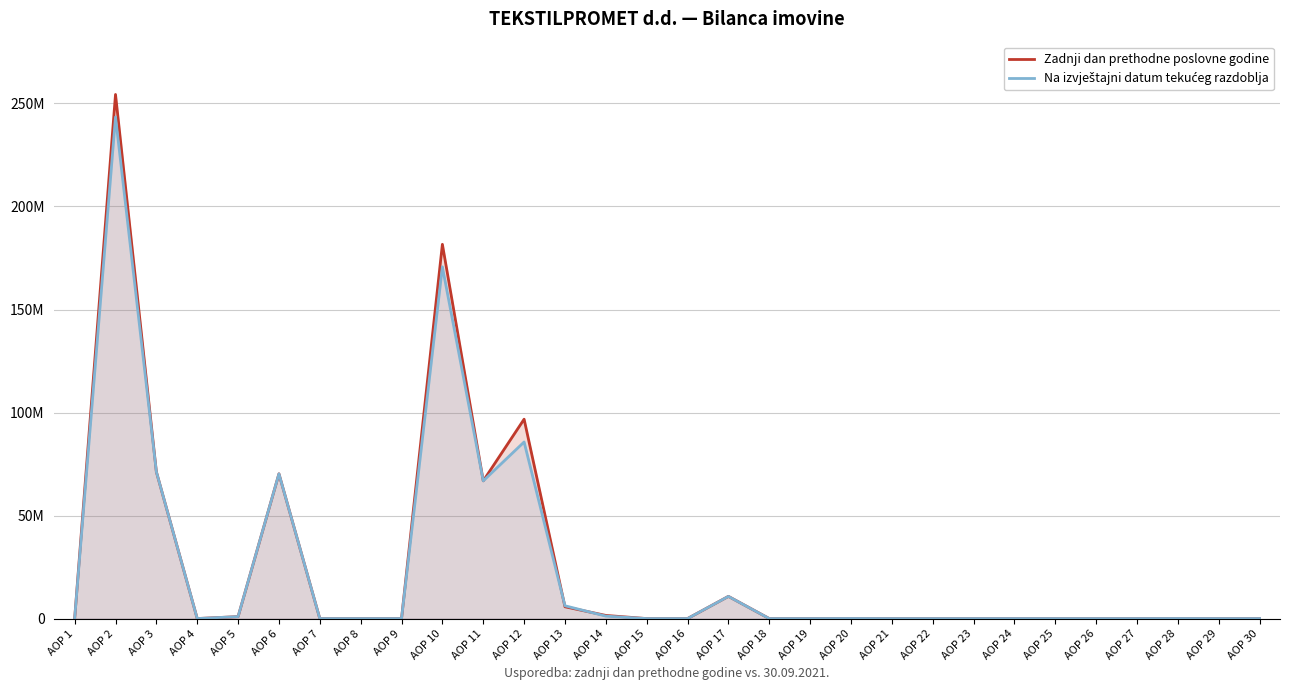

At which label is Na izvještajni datum tekućeg razdoblja closest to 121726535?

AOP 12